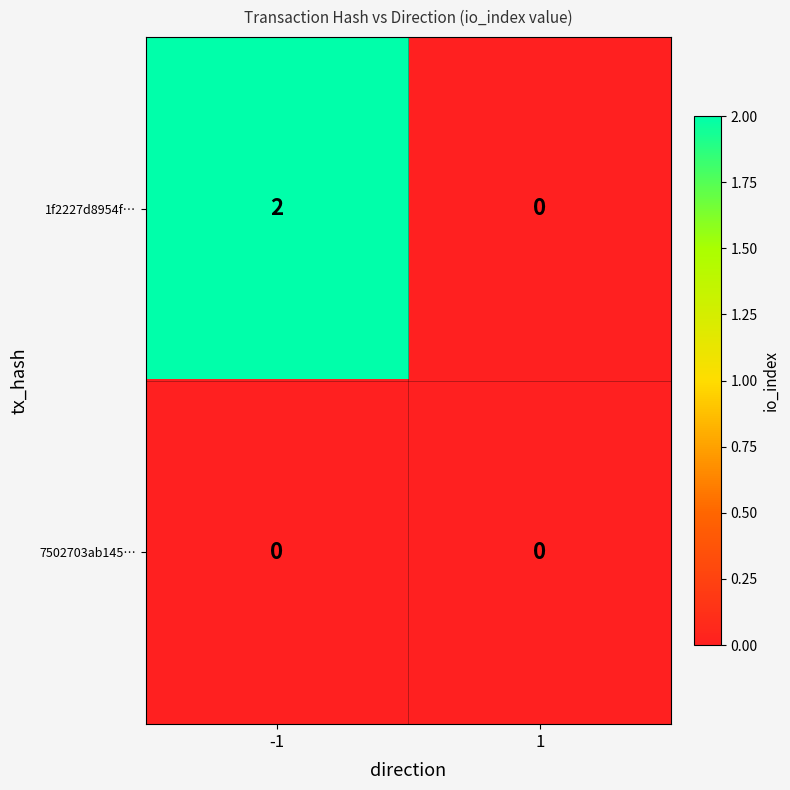

At -1, list the series in order from largest to smallest.

1f2227d8954f…, 7502703ab145…